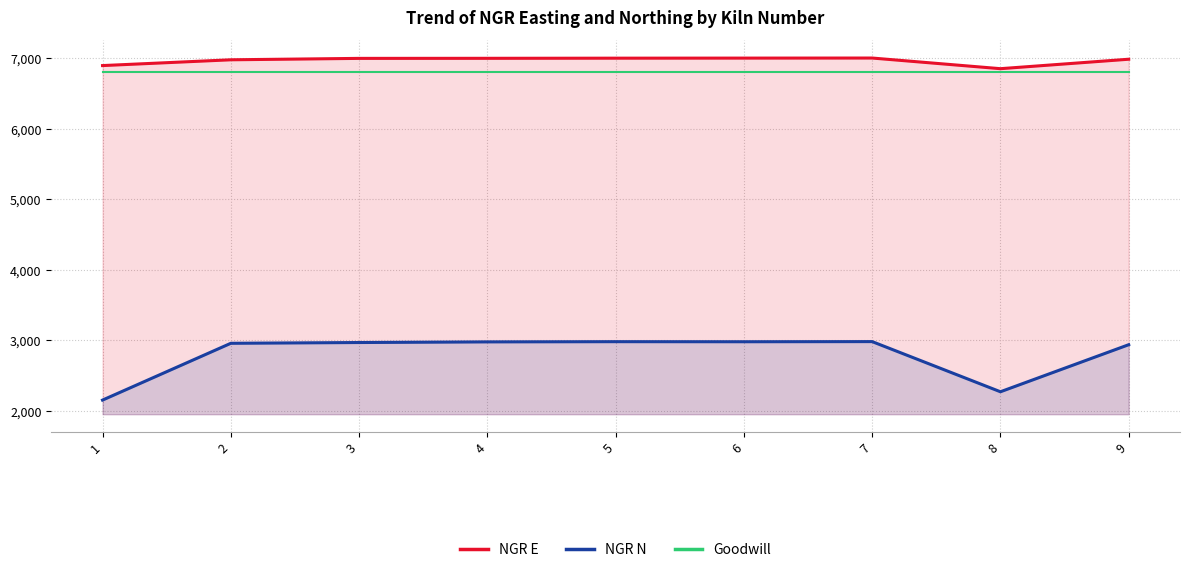

How many data points in NGR N are above 2970?

4